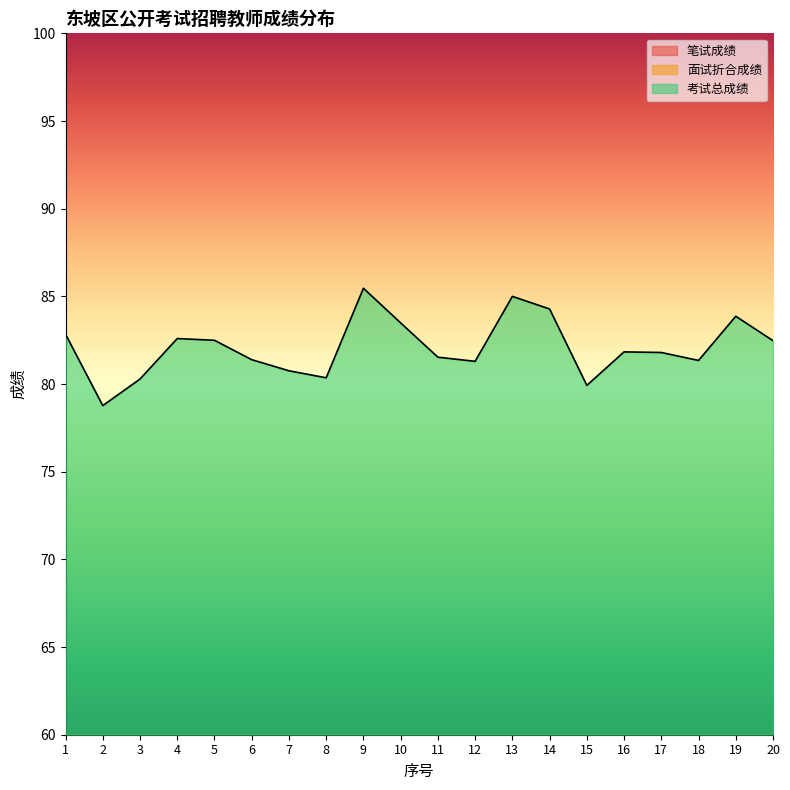

Does the chart display data point markers on the line(s)?

No